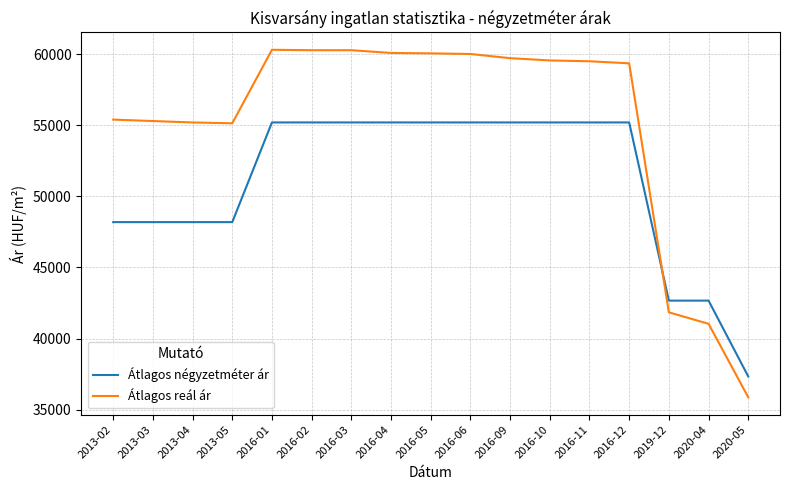

Where do Átlagos reál ár and Átlagos négyzetméter ár first cross each other?

2016-12 and 2019-12